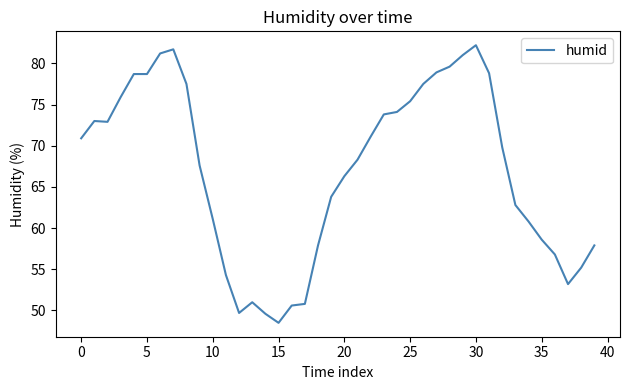

What is the maximum value shown in the chart?

82.2